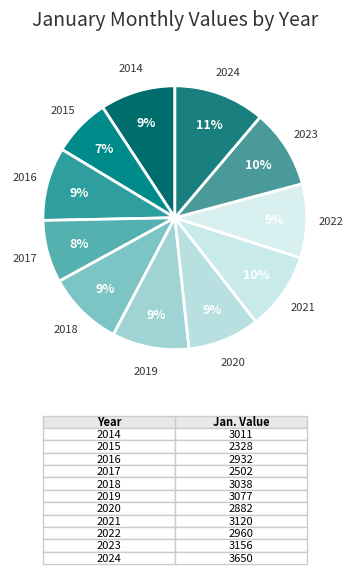

How many segments does this pie chart have?

11